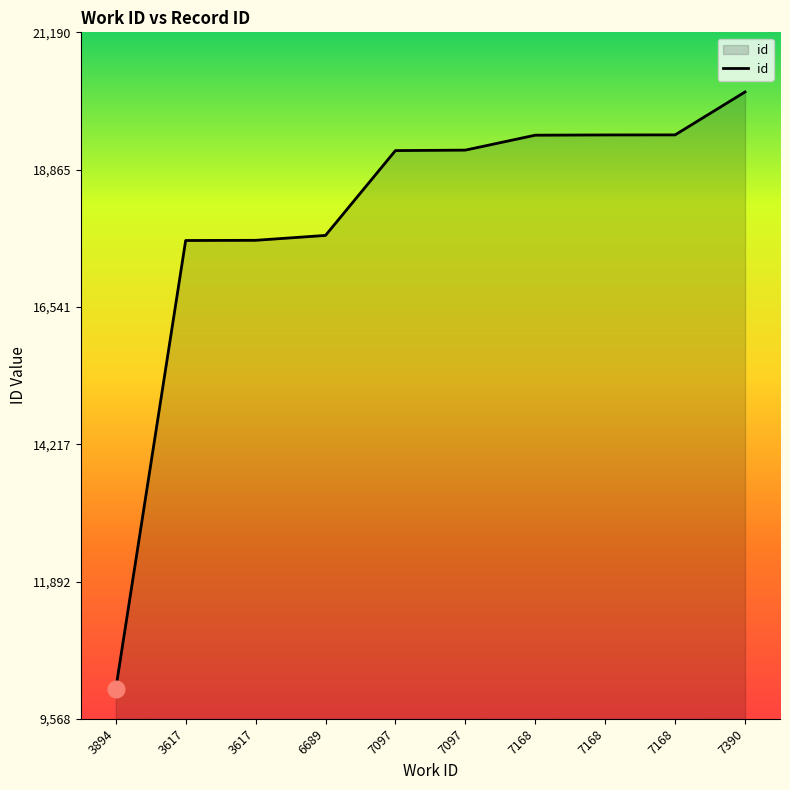

What is the change in value from 3894 to 7097?

+9124